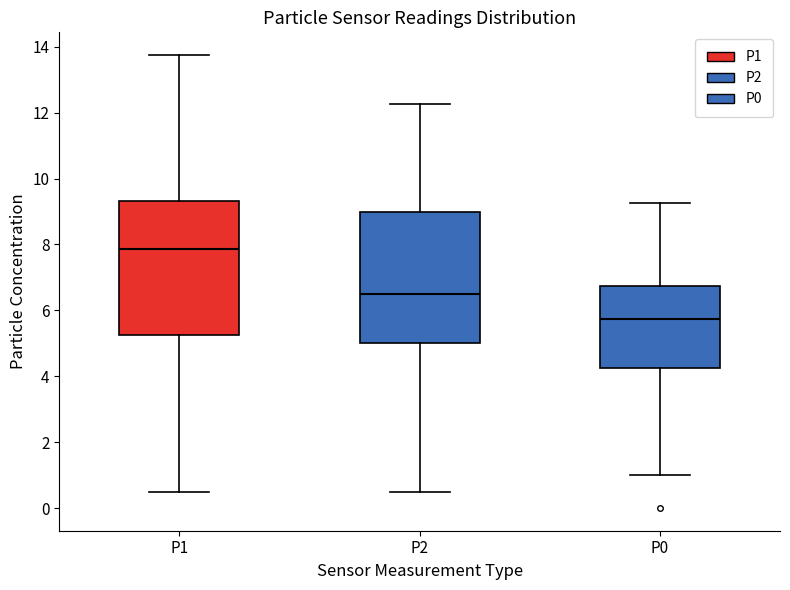

Reading left to right, transcribe this box plot: for each box, give where its median line is, the range the box spans, and where its two whiskers end, as read against the y-axis. The values are not printed on the chart, so give them approximately, as read against the axis.

P1: median 7.8, box 5.2 to 9.4, whiskers 0.6 to 13.8
P2: median 6.6, box 5.0 to 9.0, whiskers 0.6 to 12.2
P0: median 5.8, box 4.2 to 6.8, whiskers 1.0 to 9.2